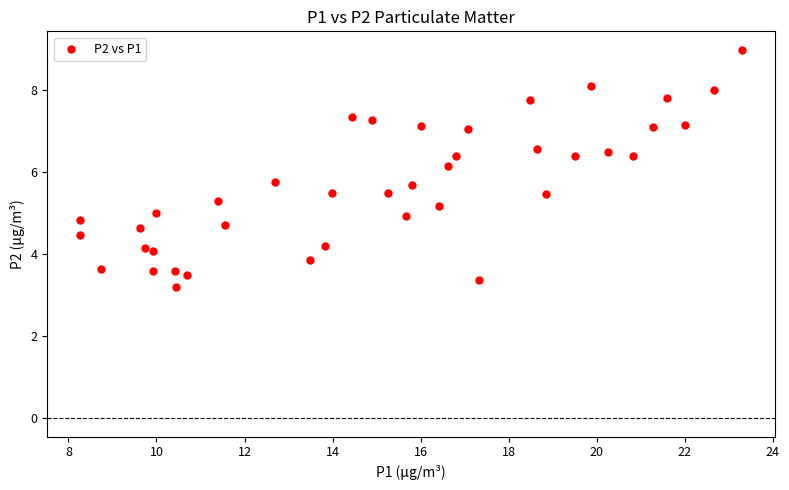

What is the range of Y values (max minus min)?

5.8